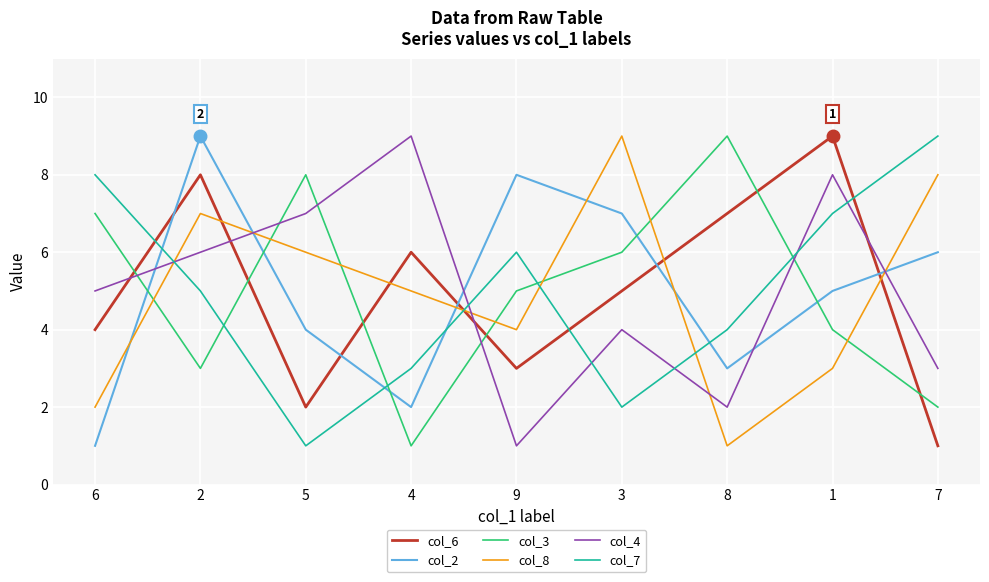

At how many categories does at least one series exceed 1?

9